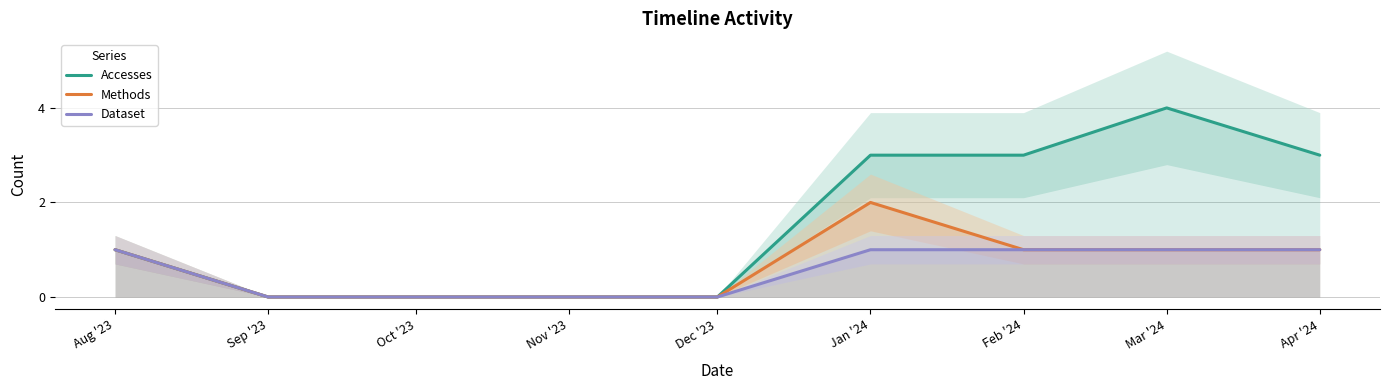

True or false: Dataset has more than 2 interior local peaks.

False